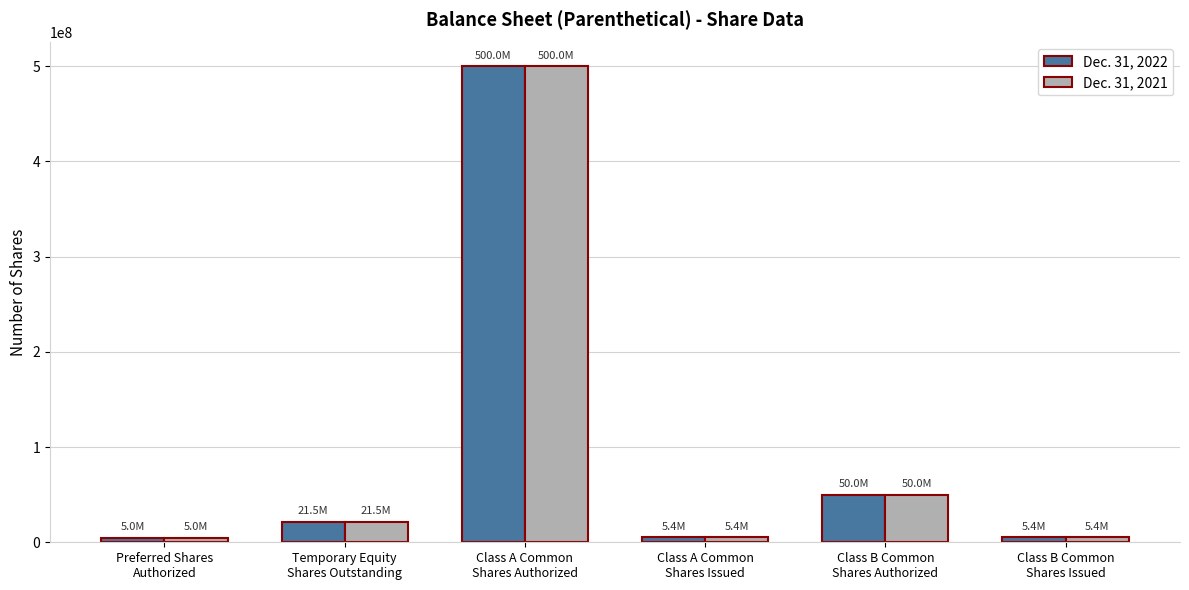

What is the maximum value shown in the chart?

500000000